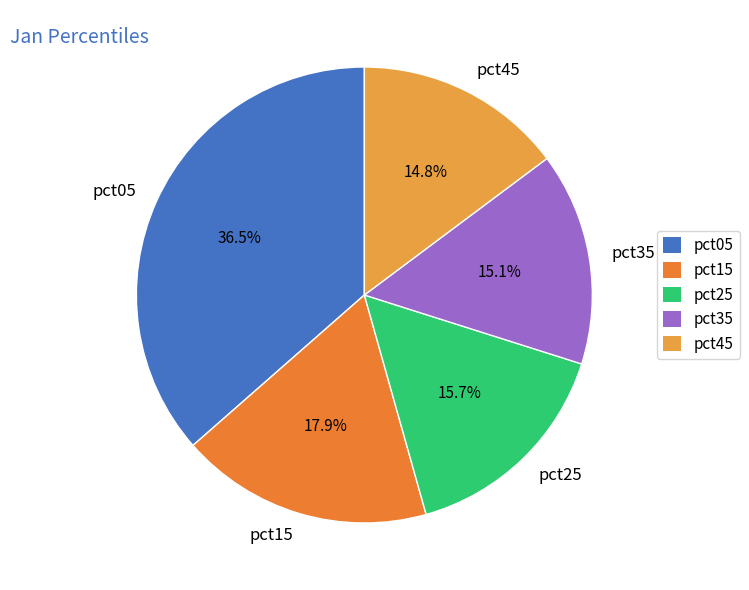

Combined, do pct45 and pct25 account for over 50%?

No